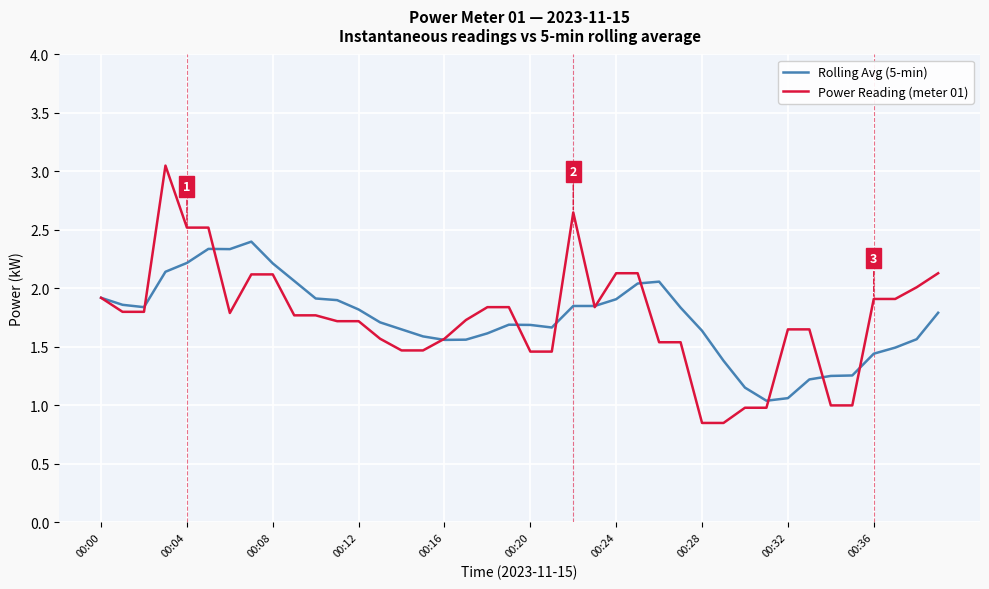

What is the average value of the Rolling Avg (5-min) series?

1.7